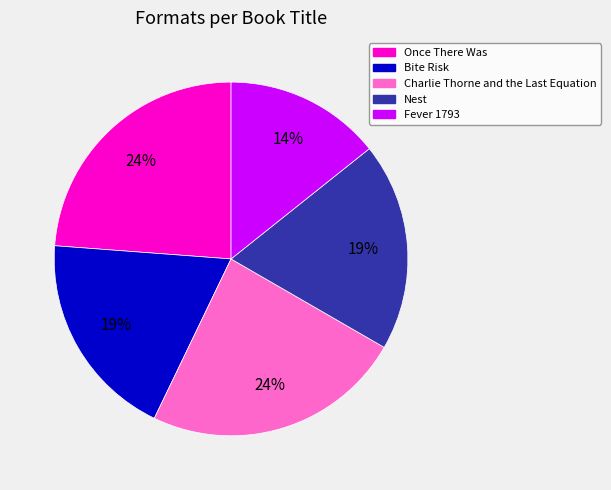

Which category has the smallest portion of the pie?

Fever 1793